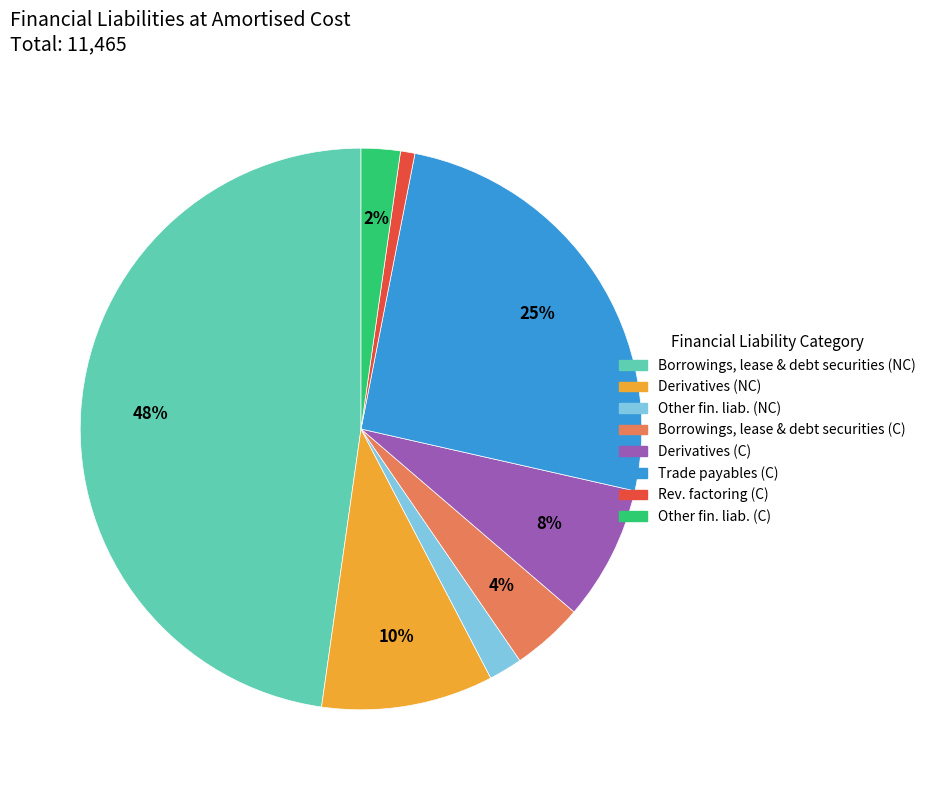

To the nearest percent, what is the difference between the largest and smallest slice percentages?

47%